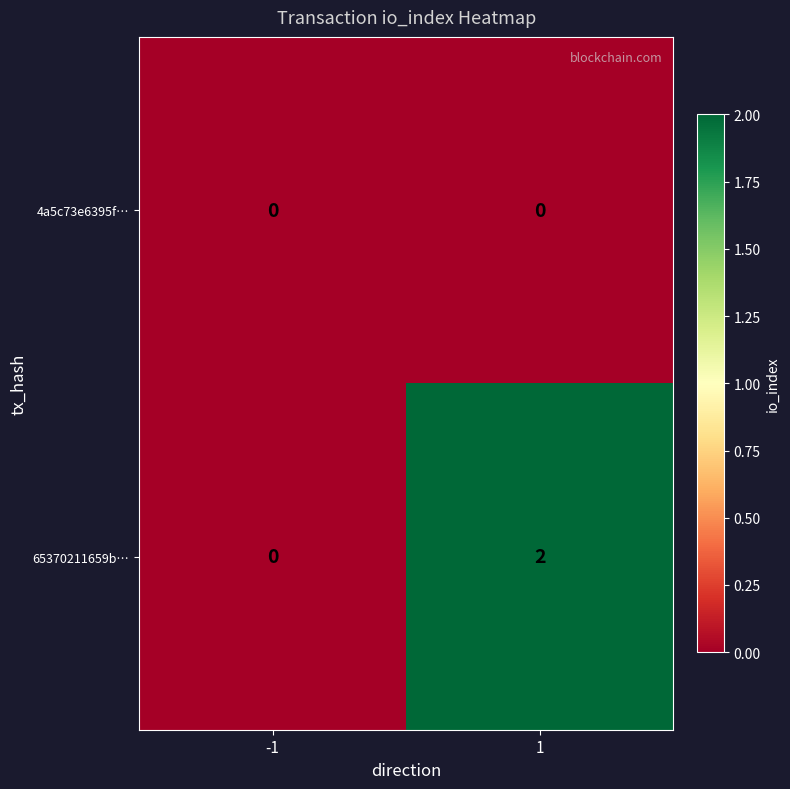

Rank the series at 1 from lowest to highest value.

4a5c73e6395f…, 65370211659b…